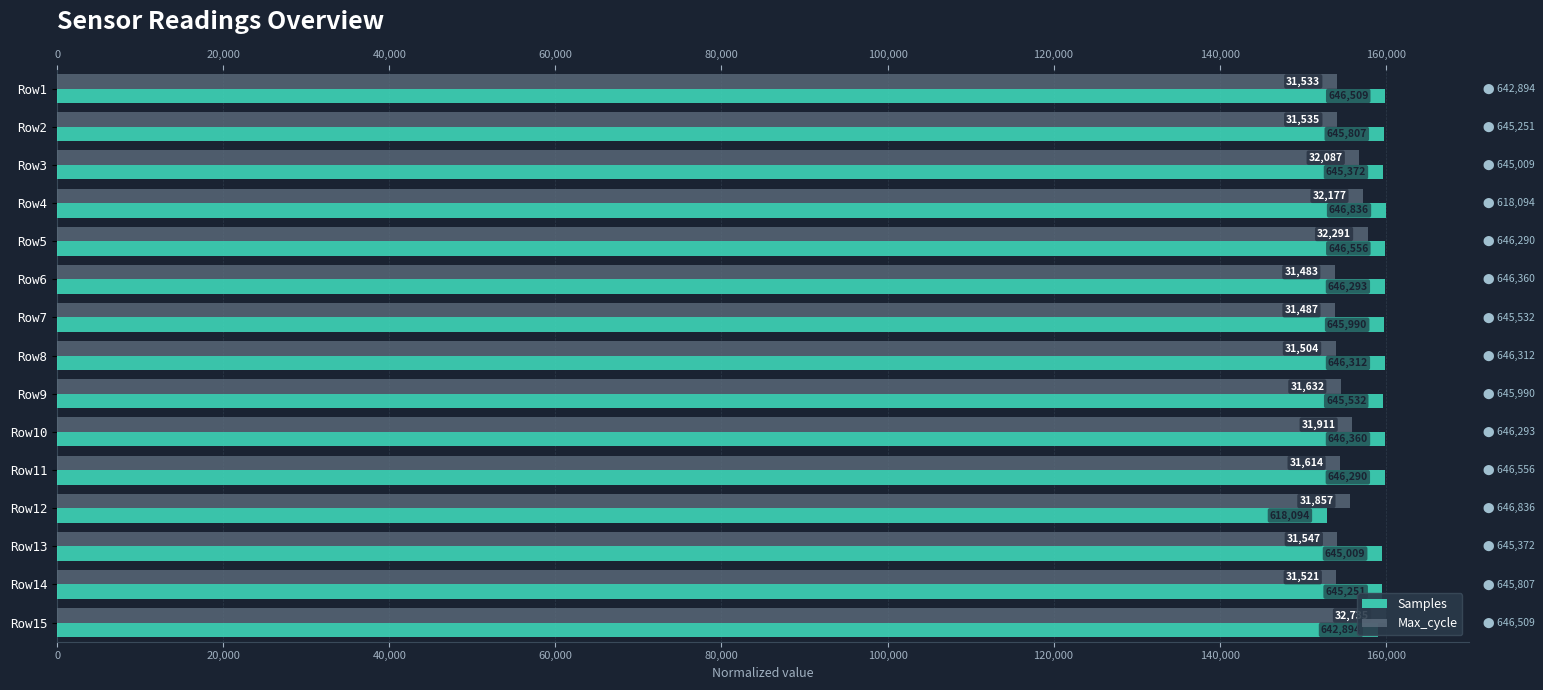

How many values in the Max_cycle series exceed 154520?

8